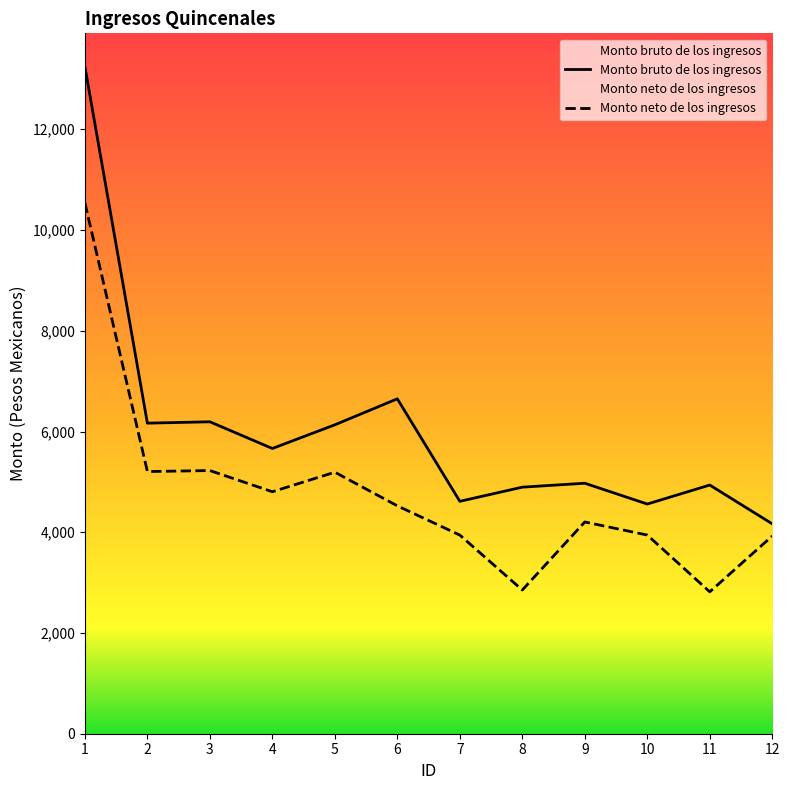

Does the chart have visible grid lines?

No